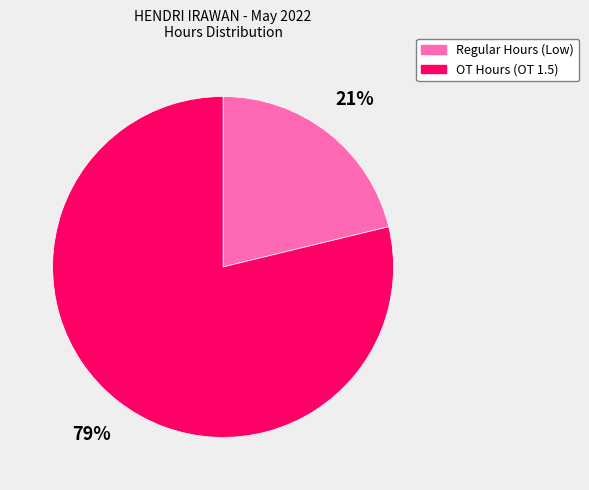

To the nearest percent, what is the difference between the largest and smallest slice percentages?

58%